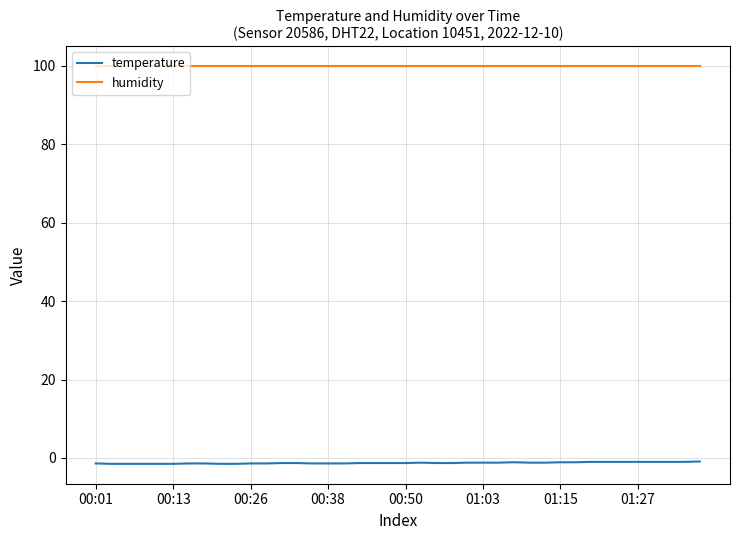

True or false: humidity and temperature intersect in this chart.

False